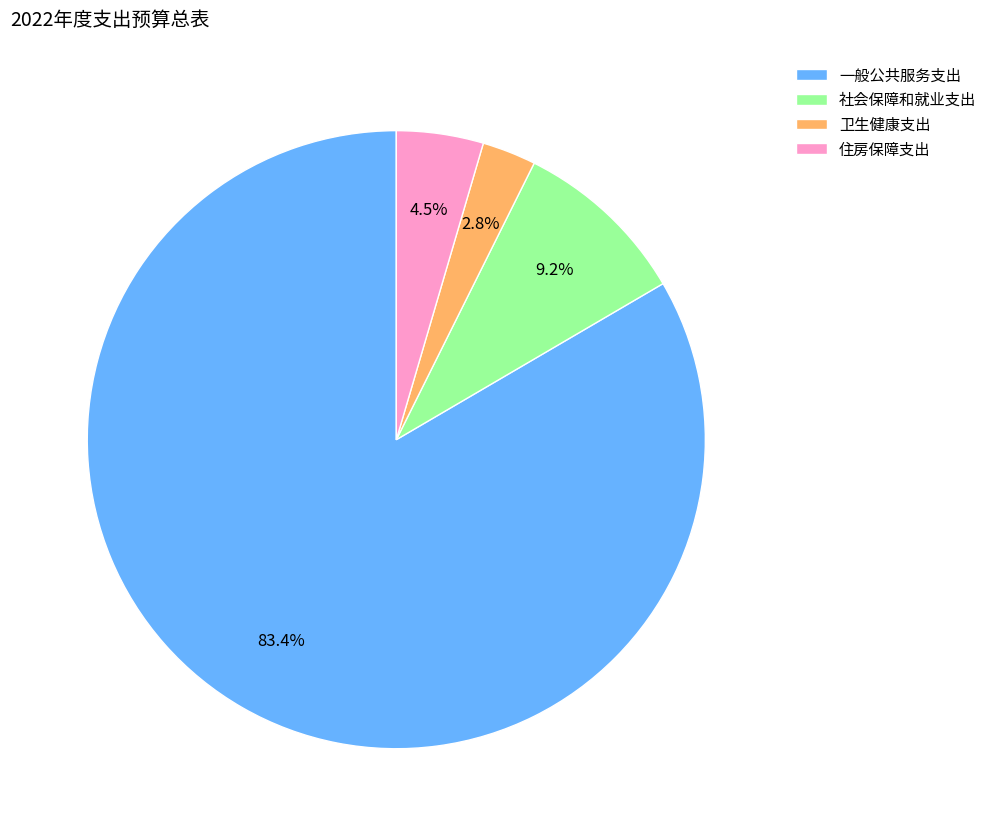

What is the smallest slice in the pie chart?

卫生健康支出